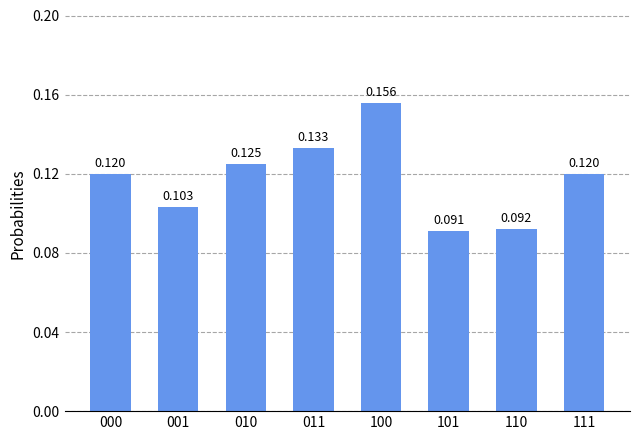

At which category does the chart reach its minimum across all series?

101